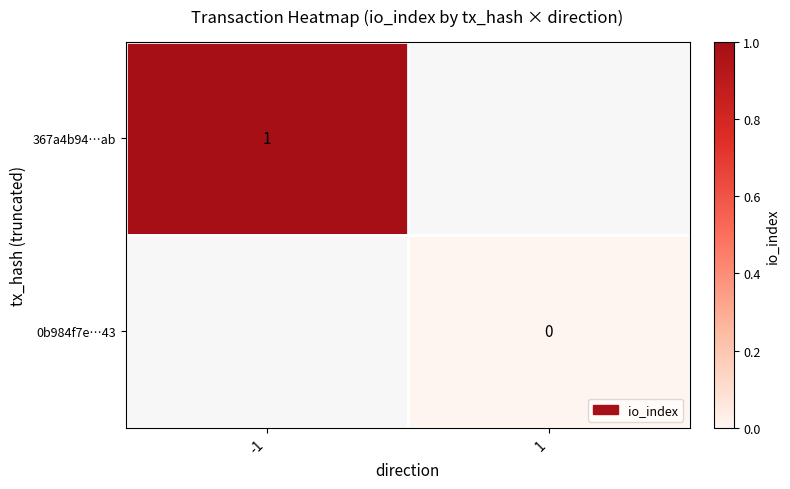

The 367a4b94…ab series shows 1.6 at -1. True or false?

False